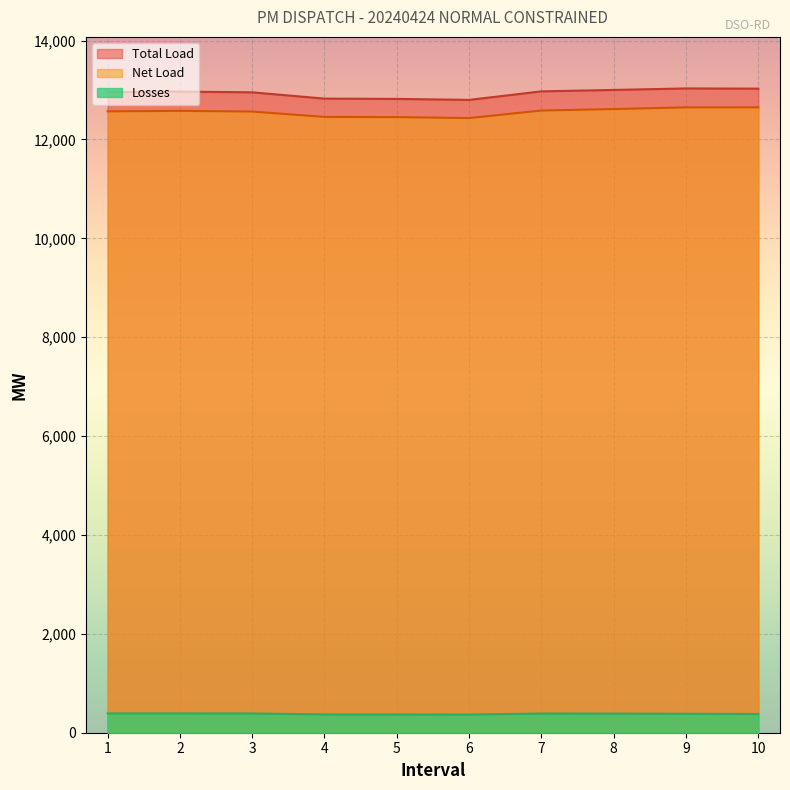

Is the value of Total Load at 6 greater than the value of Net Load at 2?

Yes